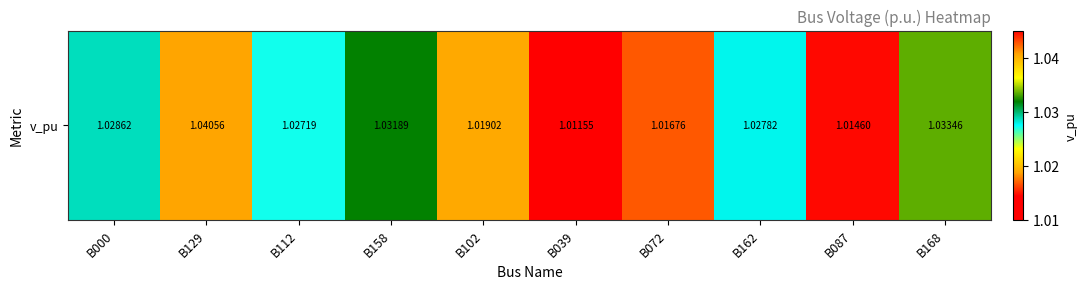

Rank the categories by value from lowest to highest.

B039, B087, B072, B102, B112, B162, B000, B158, B168, B129